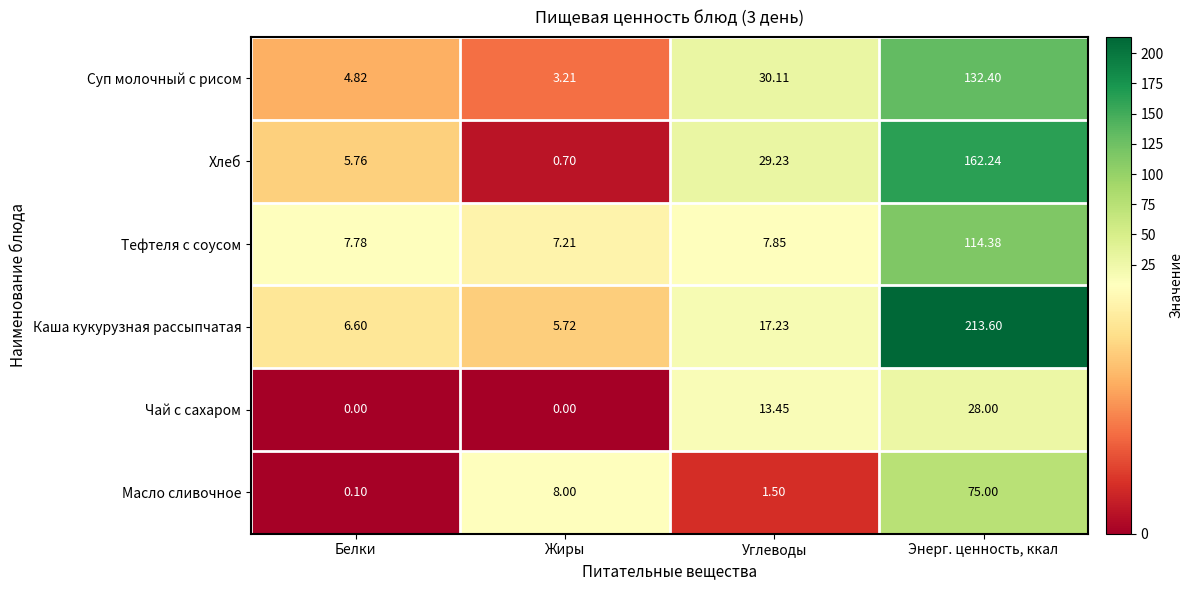

What is the spread (max minus min) of values at Энерг. ценность, ккал?

185.6